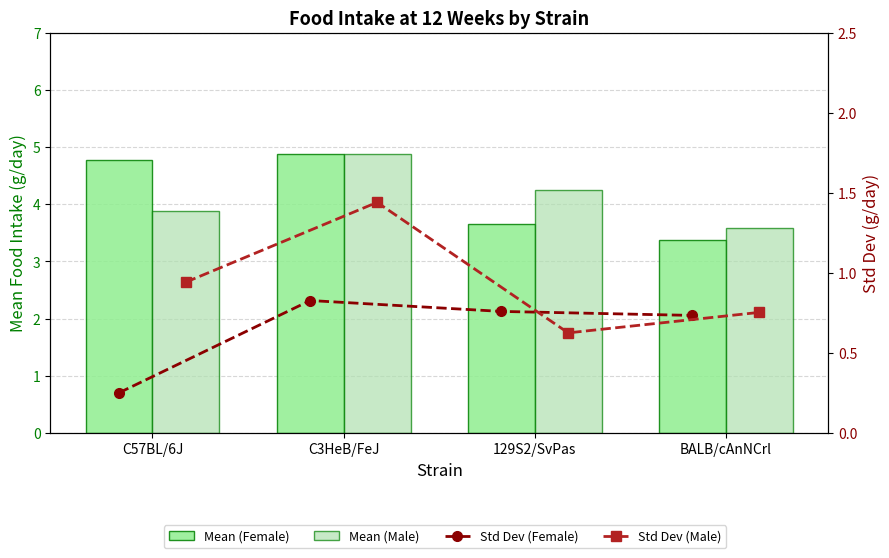

Which series has the widest spread of values?

Mean (Female)